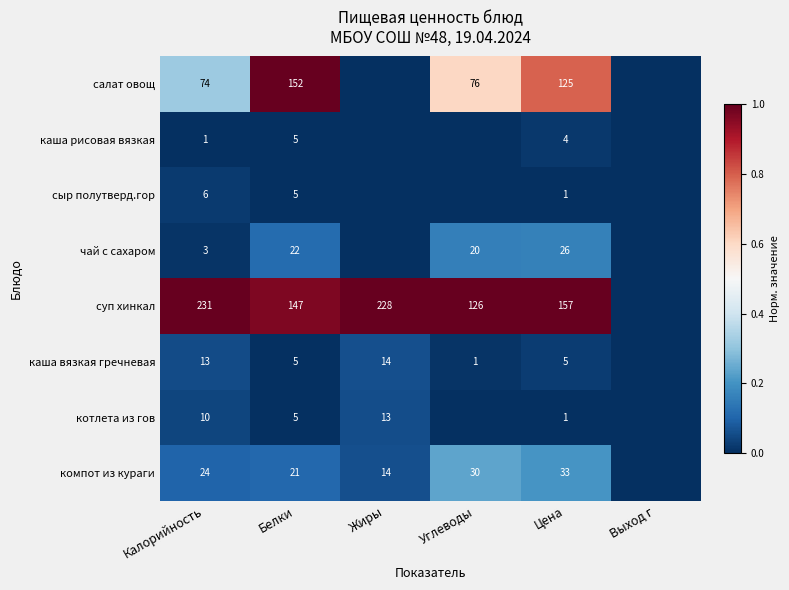

The value of салат овощ at Цена is 125. True or false?

True